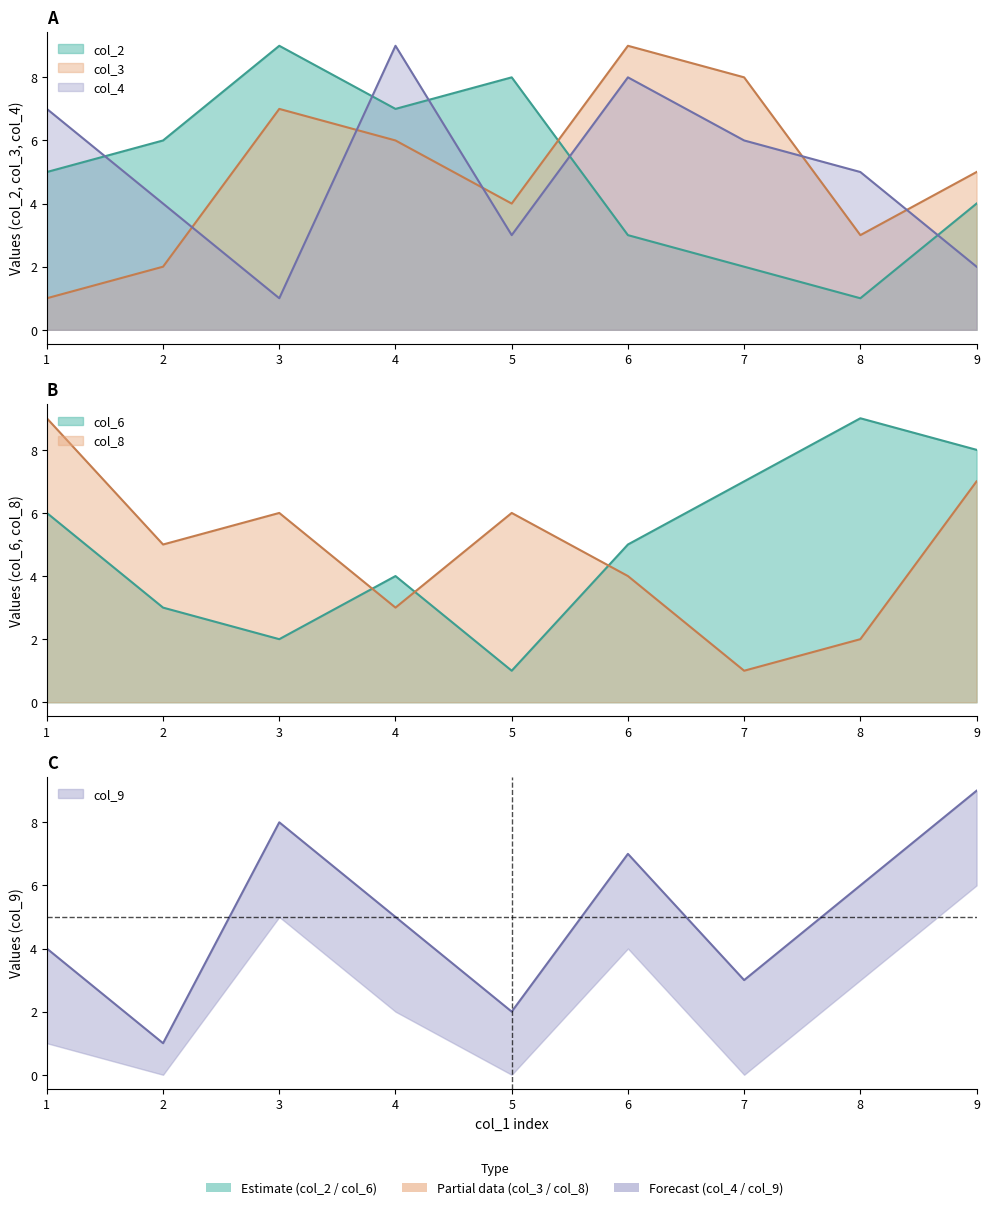

In col_2, how many points are higher than both neighbors (excluding endpoints)?

2